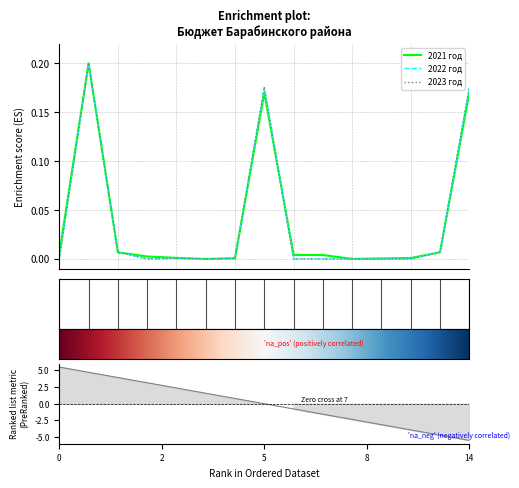

Where do 2023 год and 2021 год first cross each other?

2 and 3